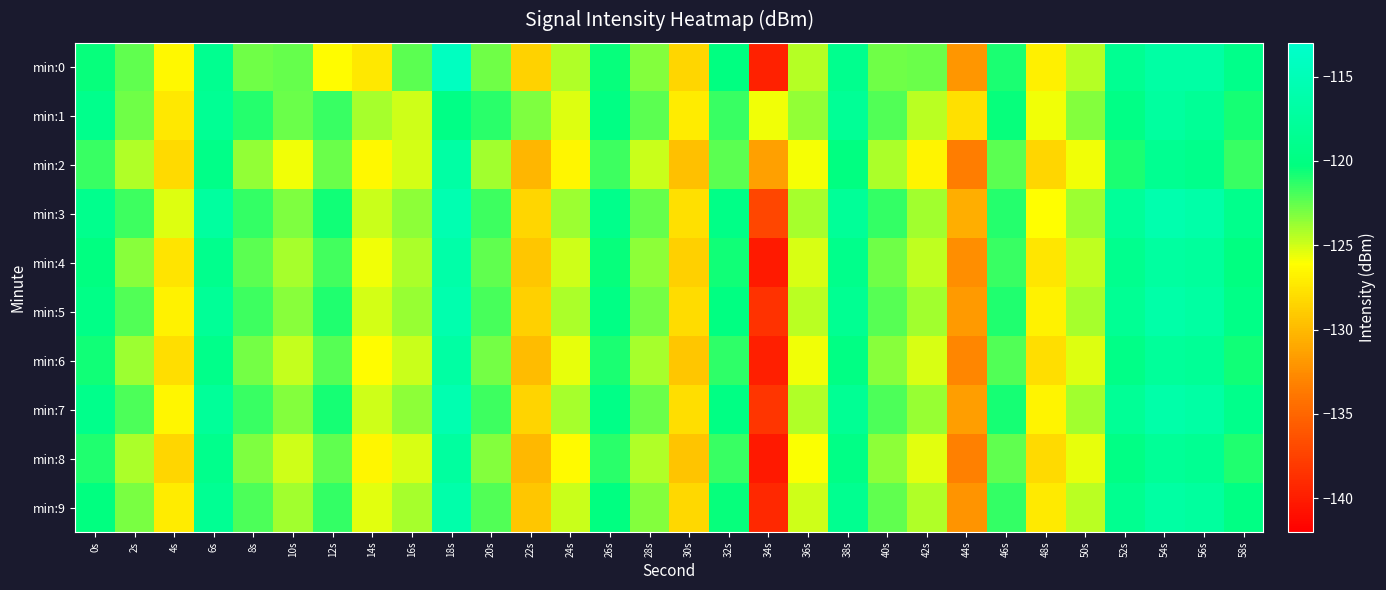

Which series has the largest total across all categories?

min:1